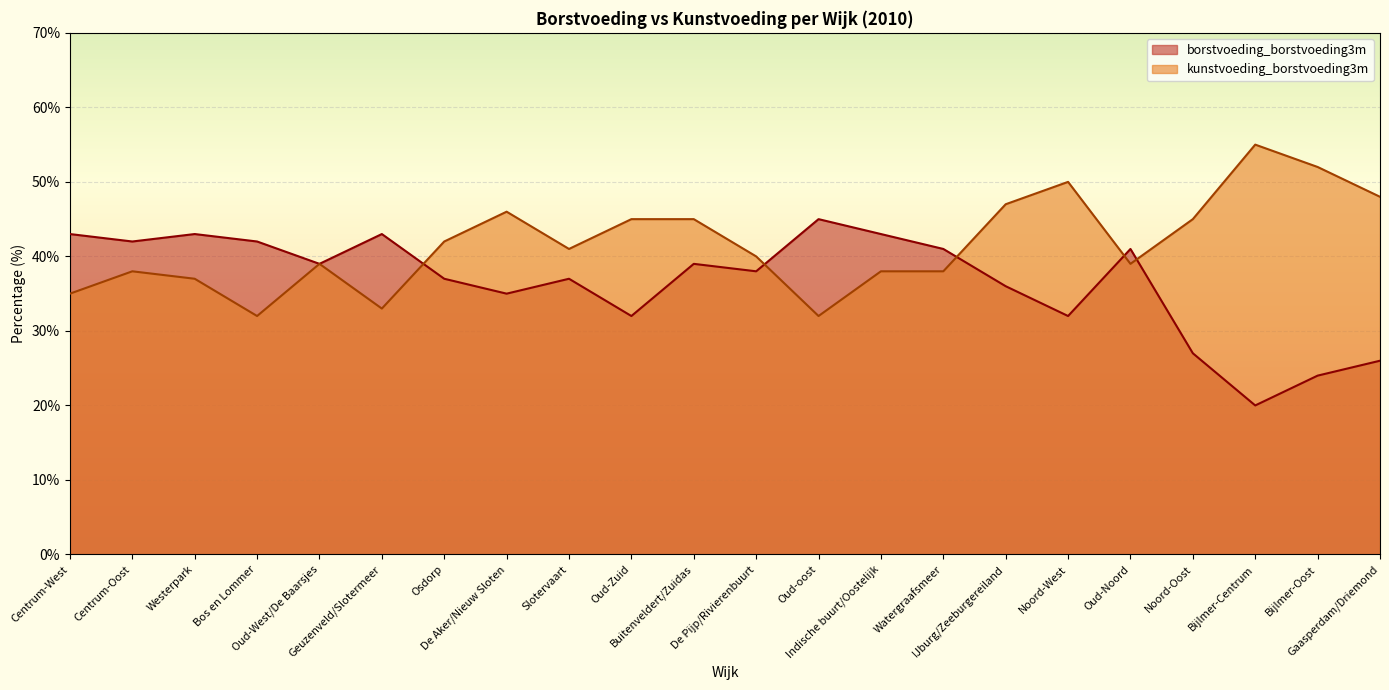

How many data points in borstvoeding_borstvoeding3m are less than 39?

11